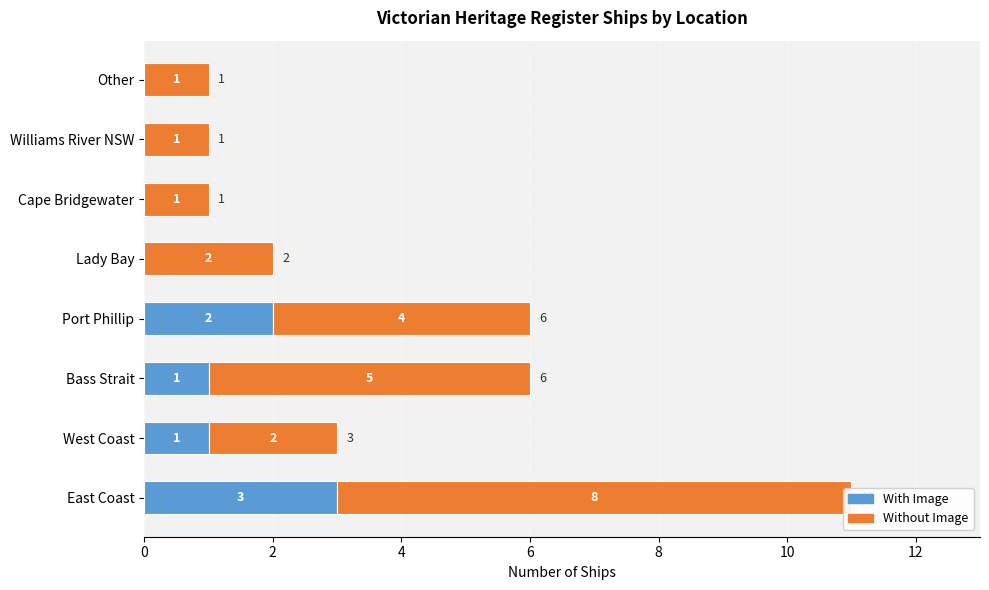

What is the maximum value shown in the chart?

8